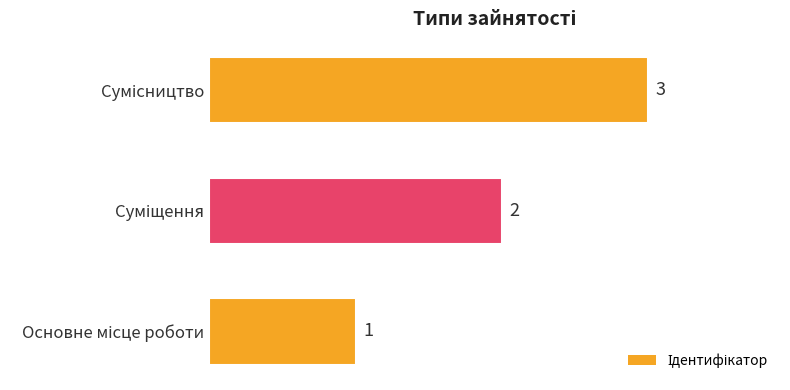

How many values are between 1 and 3?

3